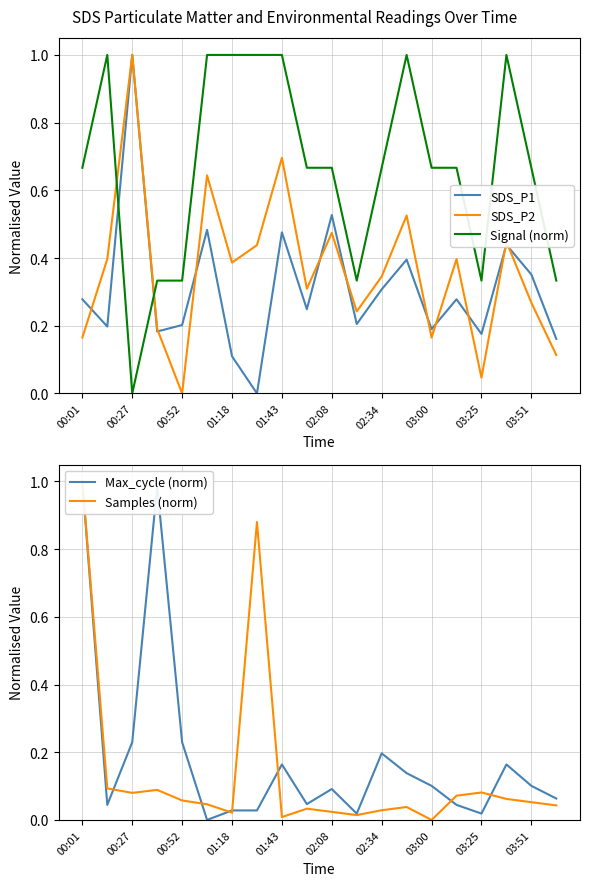

Which category has the lowest value in the SDS_P2 series?

00:52